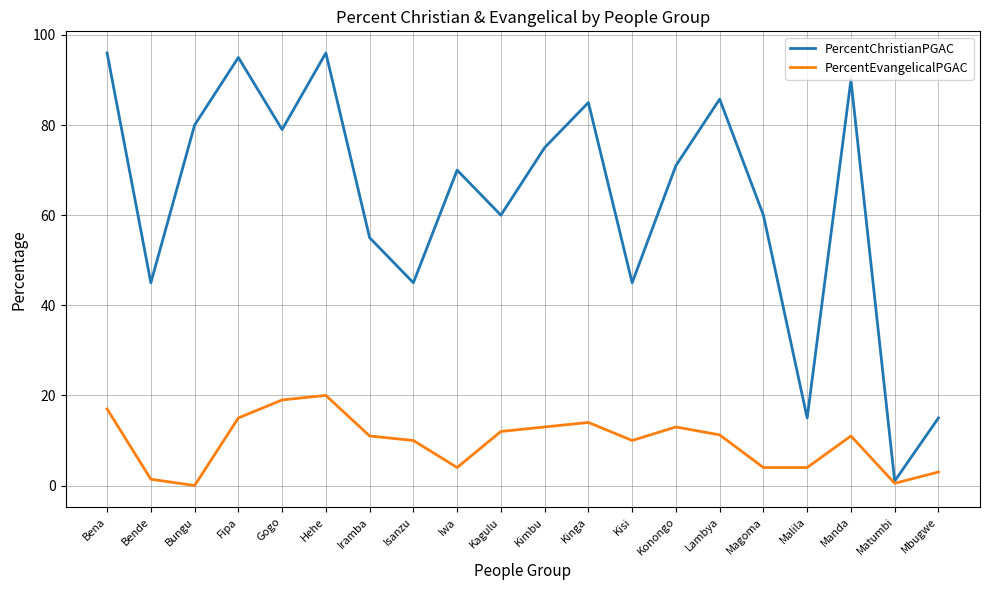

Between Bungu and Fipa, which series saw the biggest shift?

PercentChristianPGAC